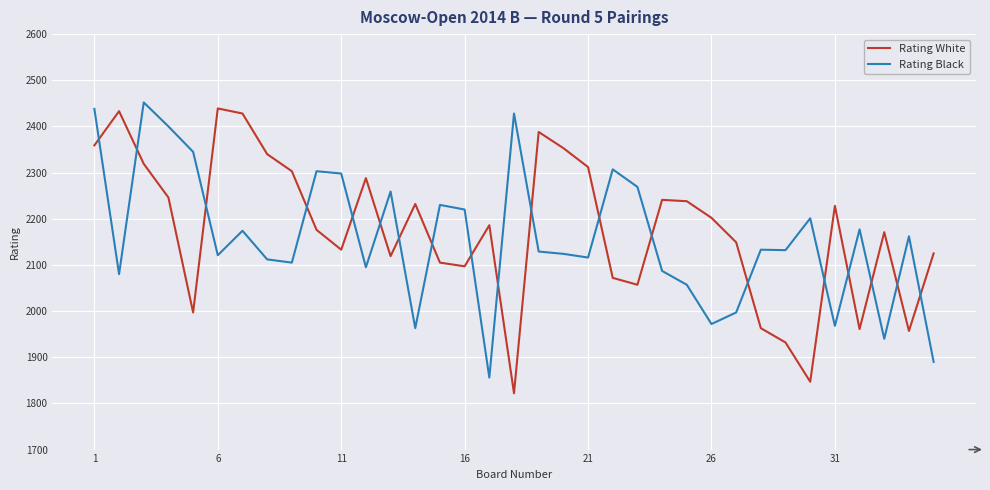

How many intersections are there between Rating Black and Rating White?

19